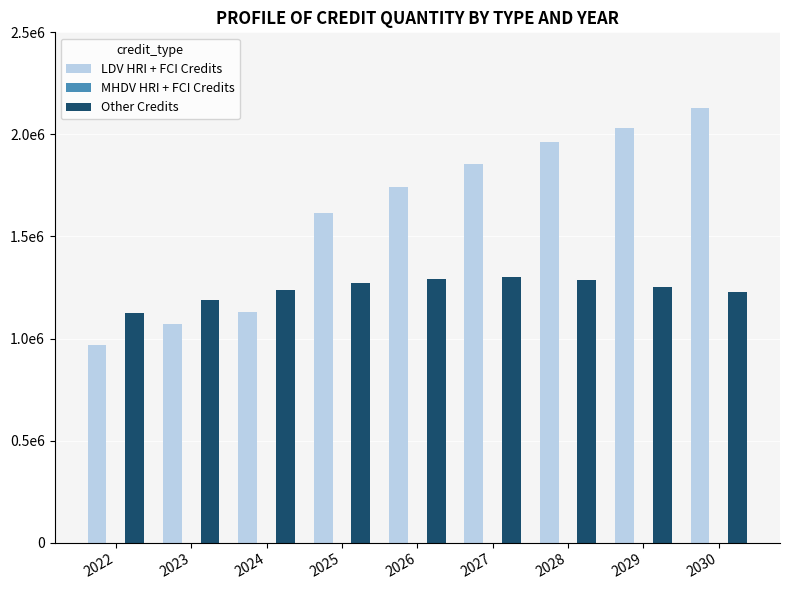

Does the chart contain stacked bars?

No